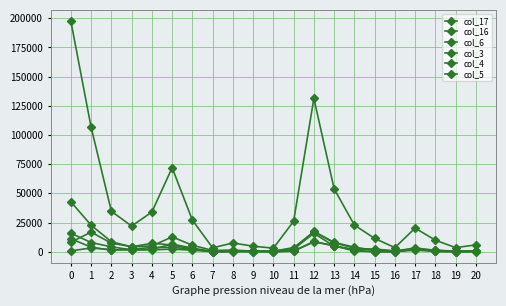

What is the difference between the maximum and minimum values in the col_17 series?

194245